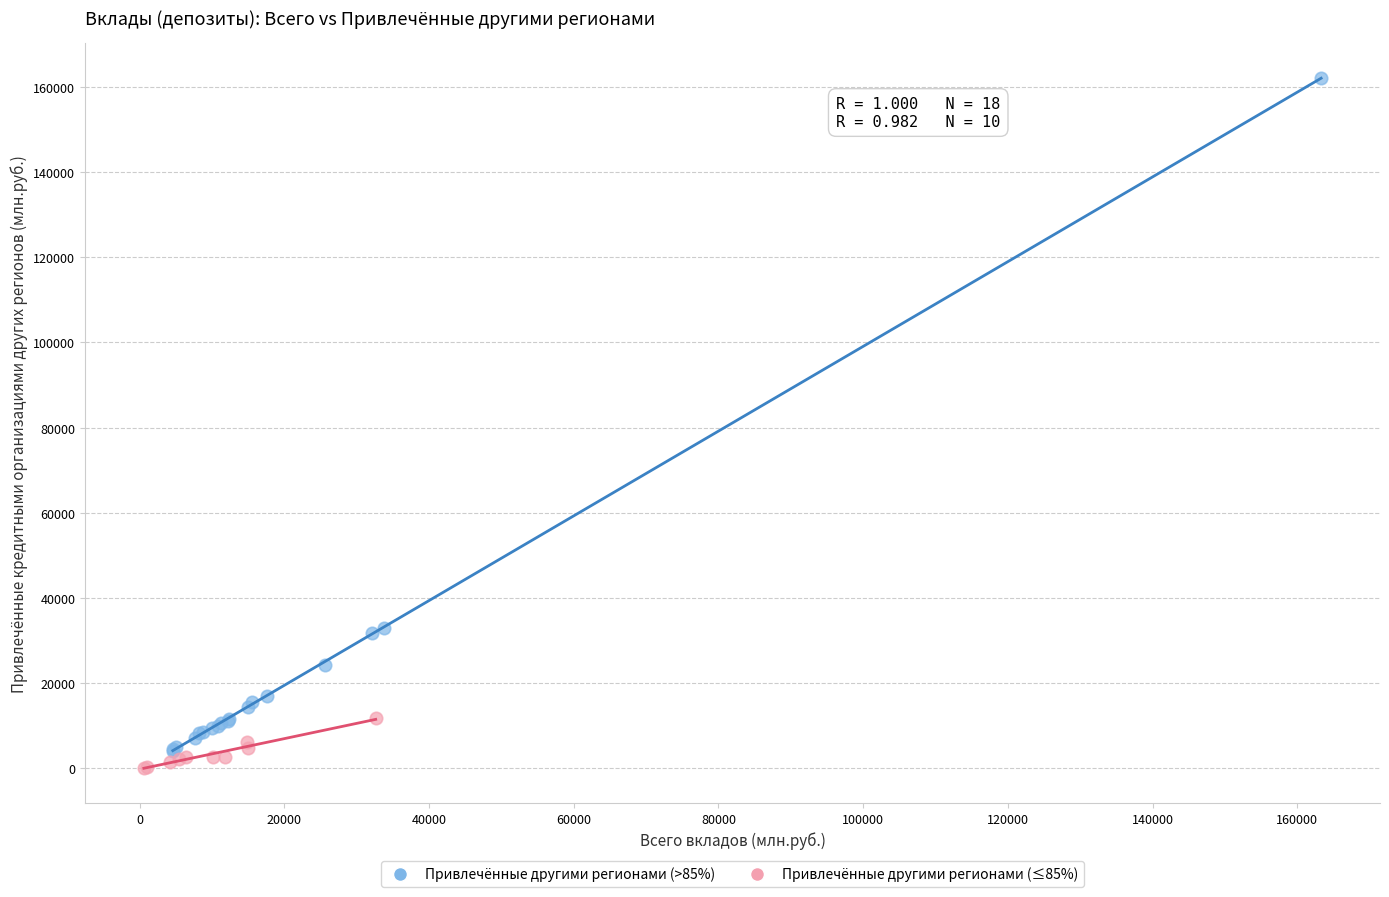

Which series has the widest spread of Y values?

Привлечённые другими регионами (>85%)